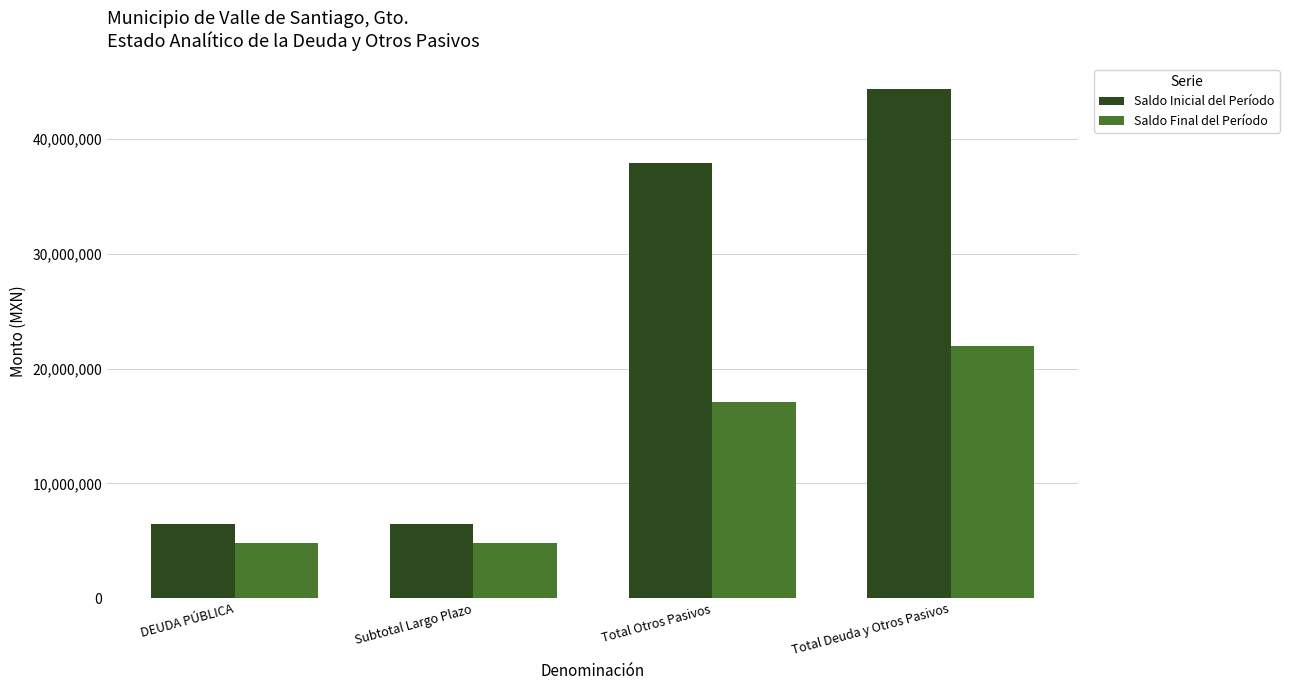

What is the spread (max minus min) of values at Total Otros Pasivos?

20810901.0